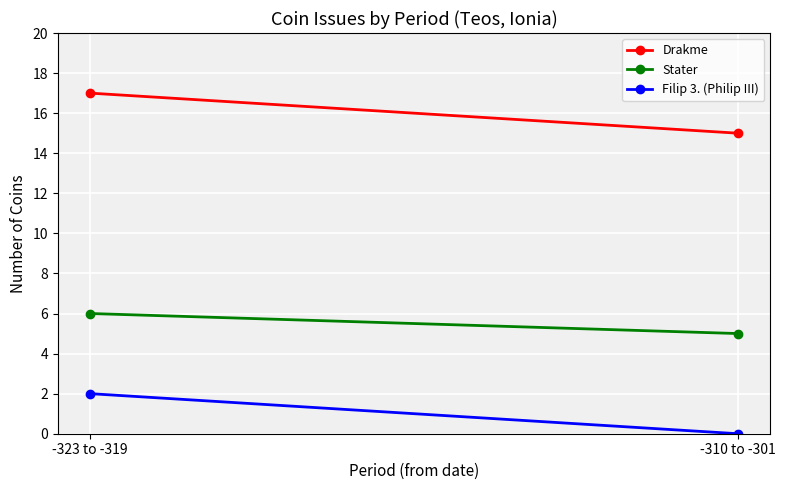

Rank the series by their average value, from lowest to highest.

Filip 3. (Philip III), Stater, Drakme